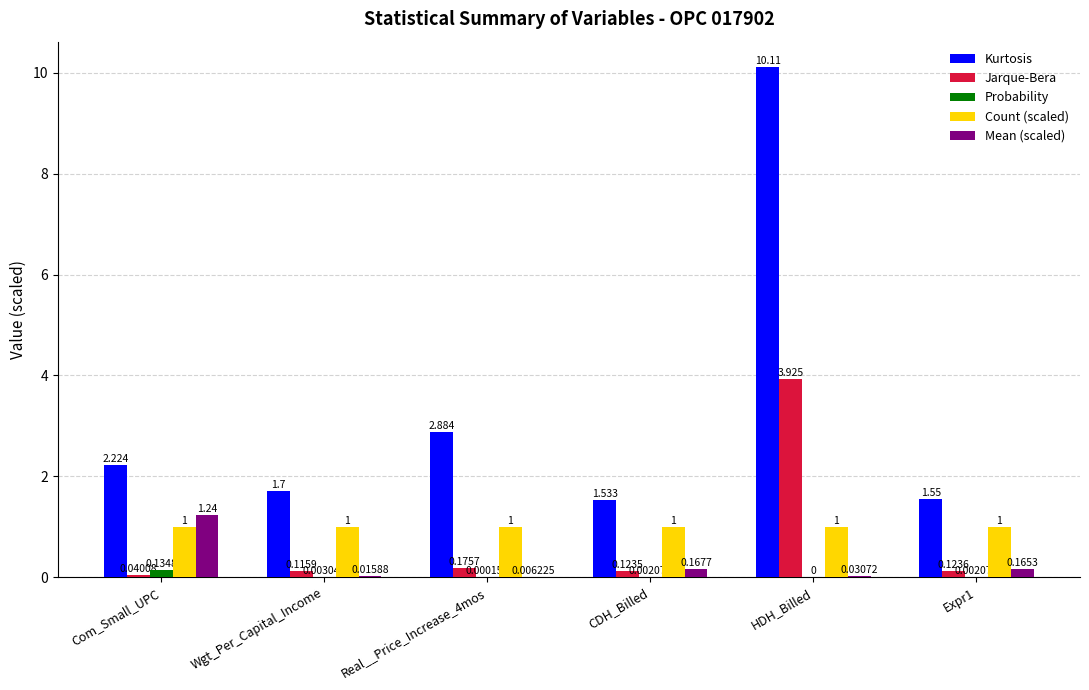

What is the average value of the Mean (scaled) series?

0.3